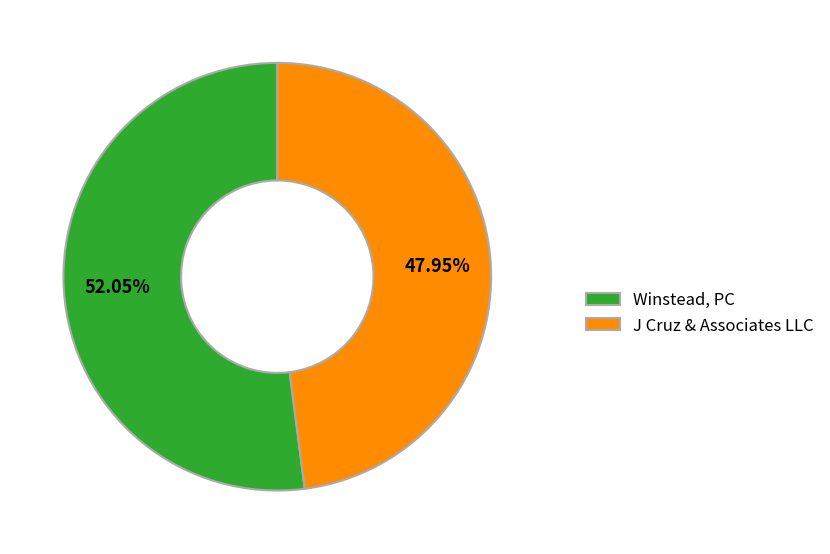

What is the largest slice in the pie chart?

Winstead, PC